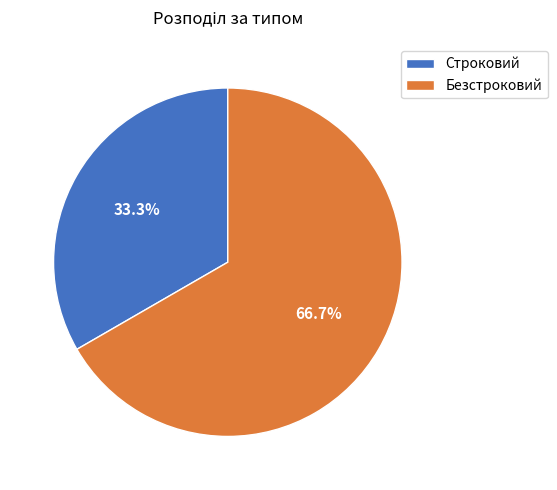

To the nearest percent, what portion does Безстроковий represent?

67%